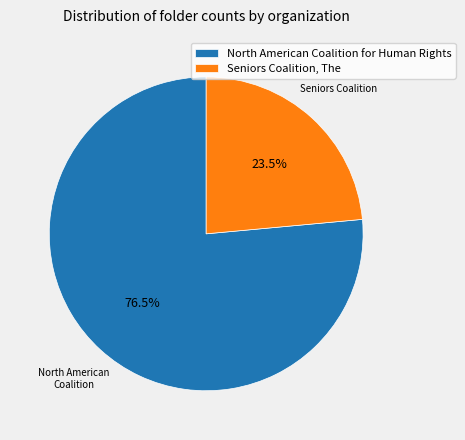

What is the ratio of the value at Seniors Coalition, The to the value at North American Coalition for Human Rights?

0.3